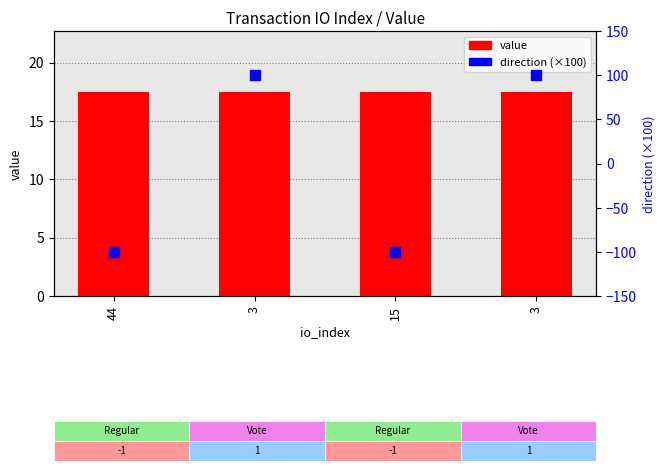

Which series has the largest Y range (max minus min)?

direction (×100)